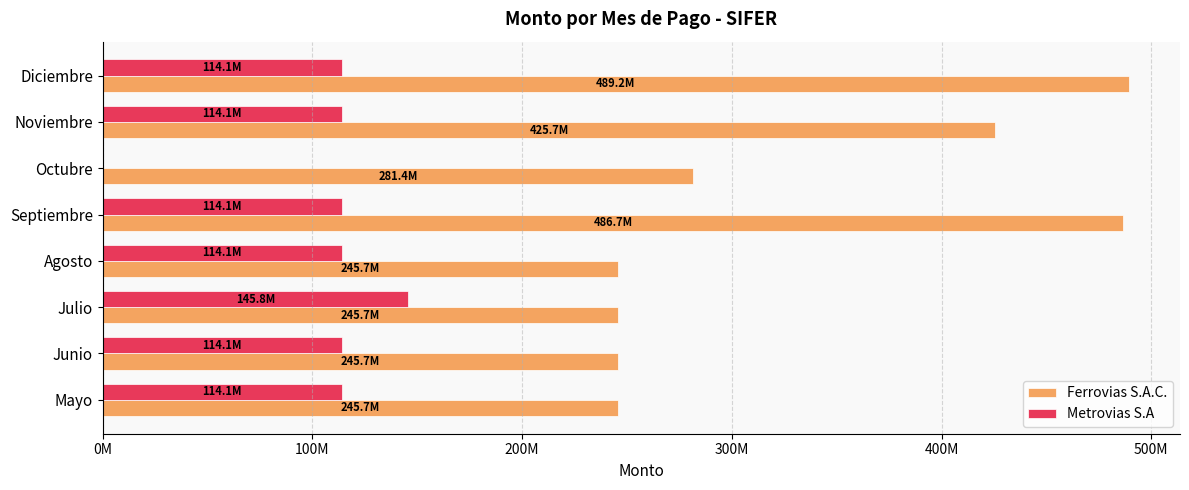

Which series has the largest total across all categories?

Ferrovias S.A.C.